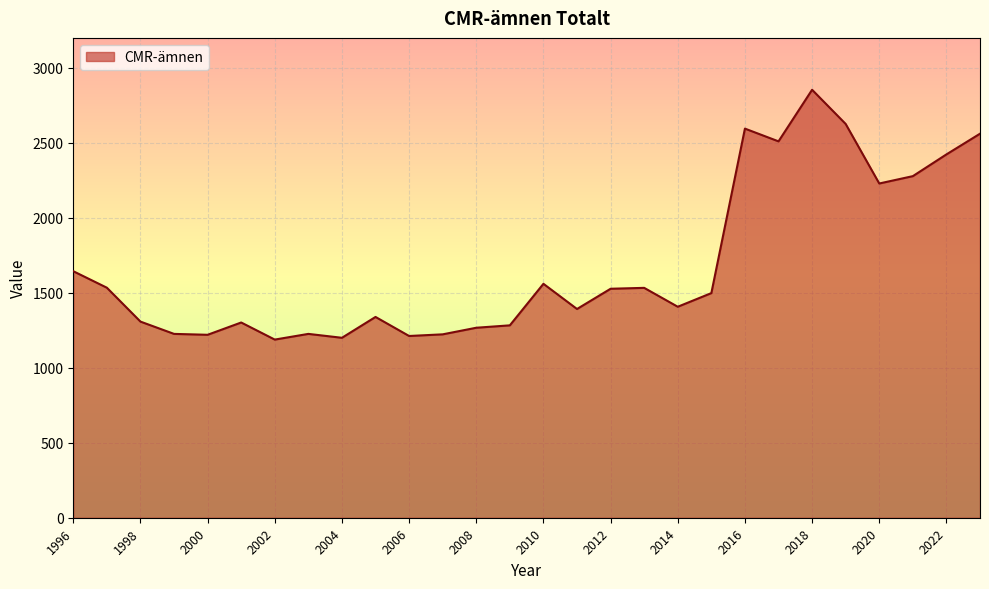

What is the greatest value displayed?

2854